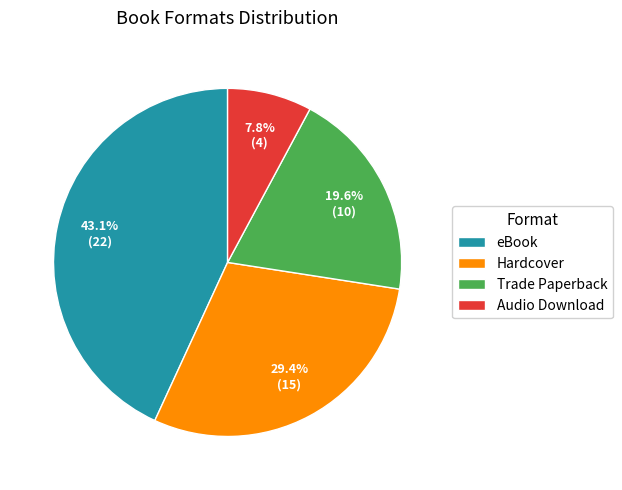

Does any single category account for the majority?

No